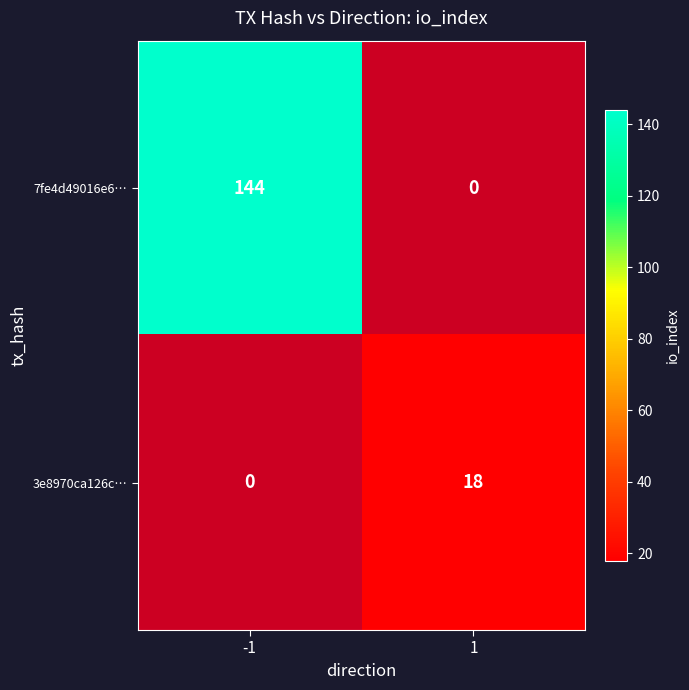

Count the number of data series in this chart.

2